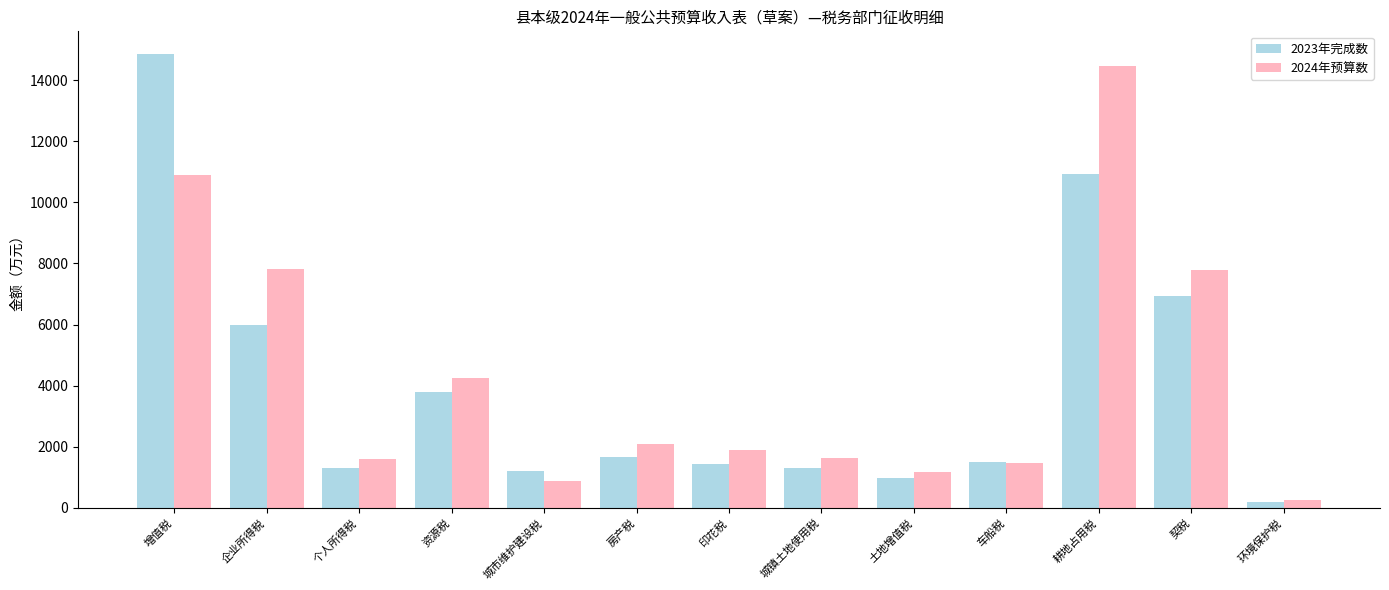

How many series are shown in this chart?

2